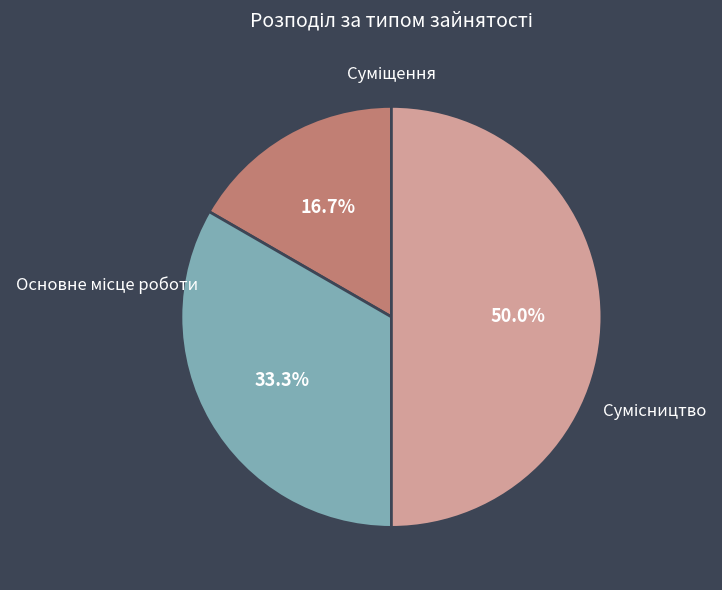

Does any single category account for the majority?

No